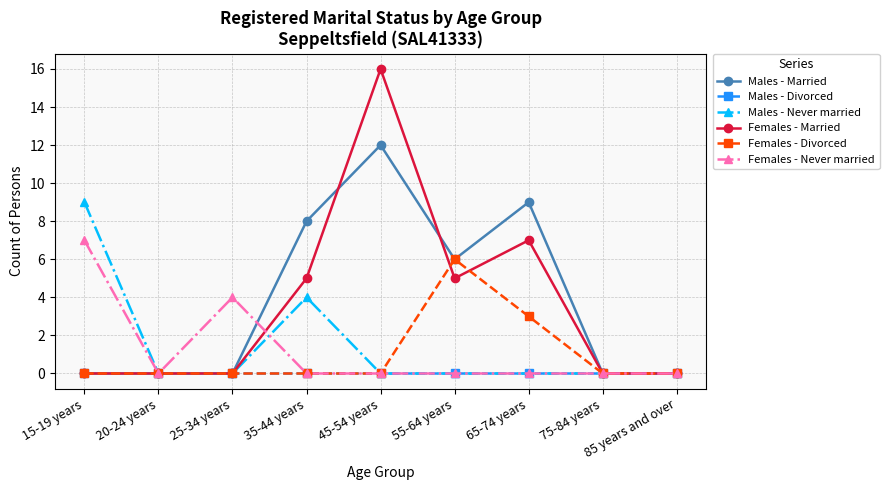

List the series in order of their peak value, highest first.

Females - Married, Males - Married, Males - Never married, Females - Never married, Females - Divorced, Males - Divorced